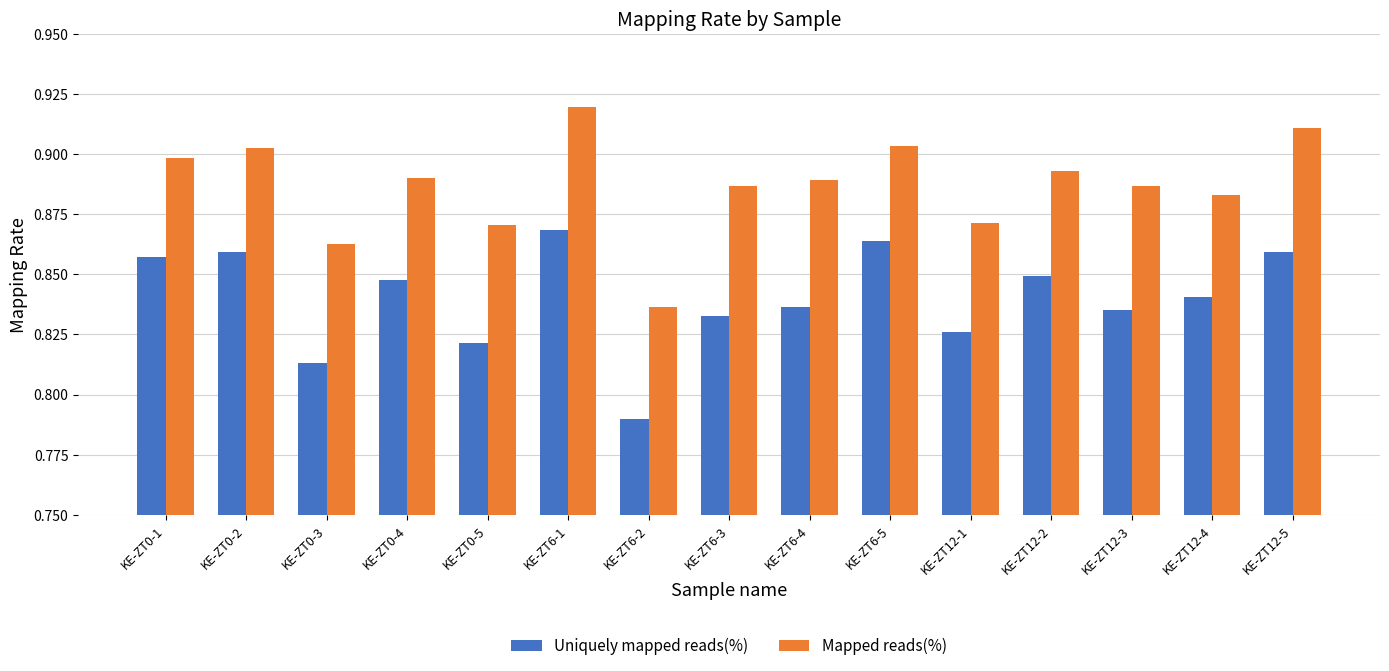

At how many categories does at least one series exceed 0?

15